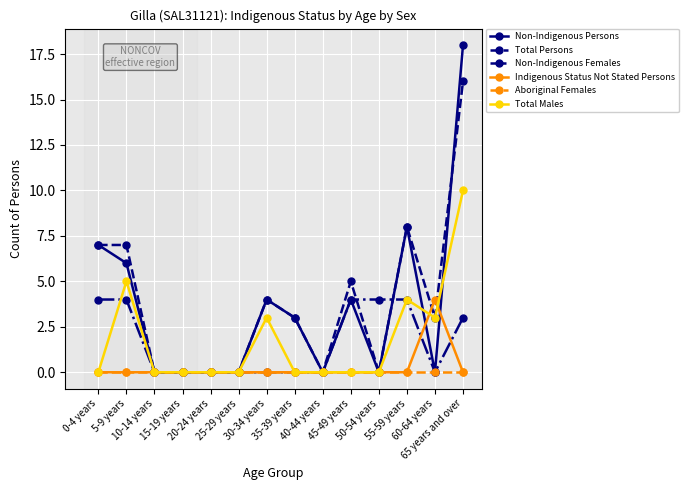

What are all the series names shown in the legend?

Non-Indigenous Persons, Total Persons, Non-Indigenous Females, Indigenous Status Not Stated Persons, Aboriginal Females, Total Males